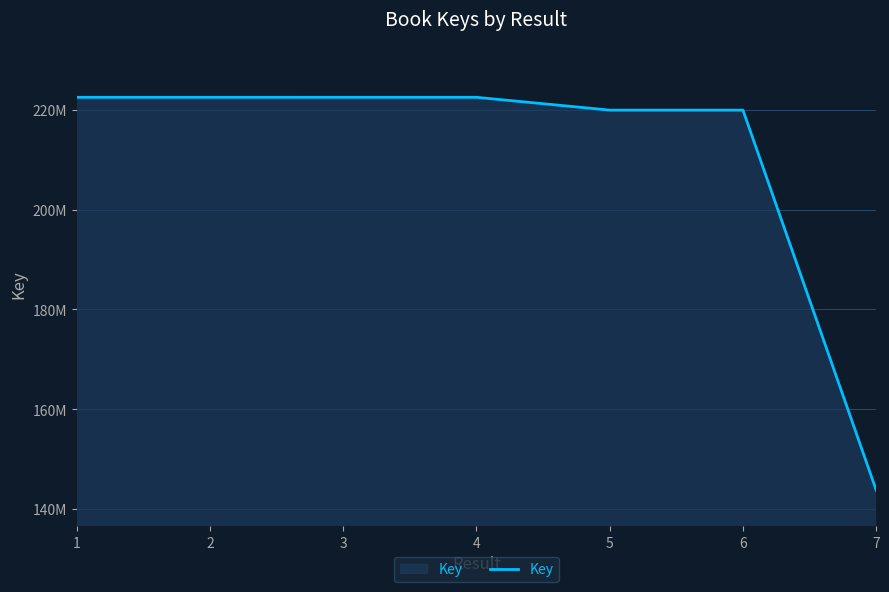

Is this an area chart (filled region under the line)?

Yes